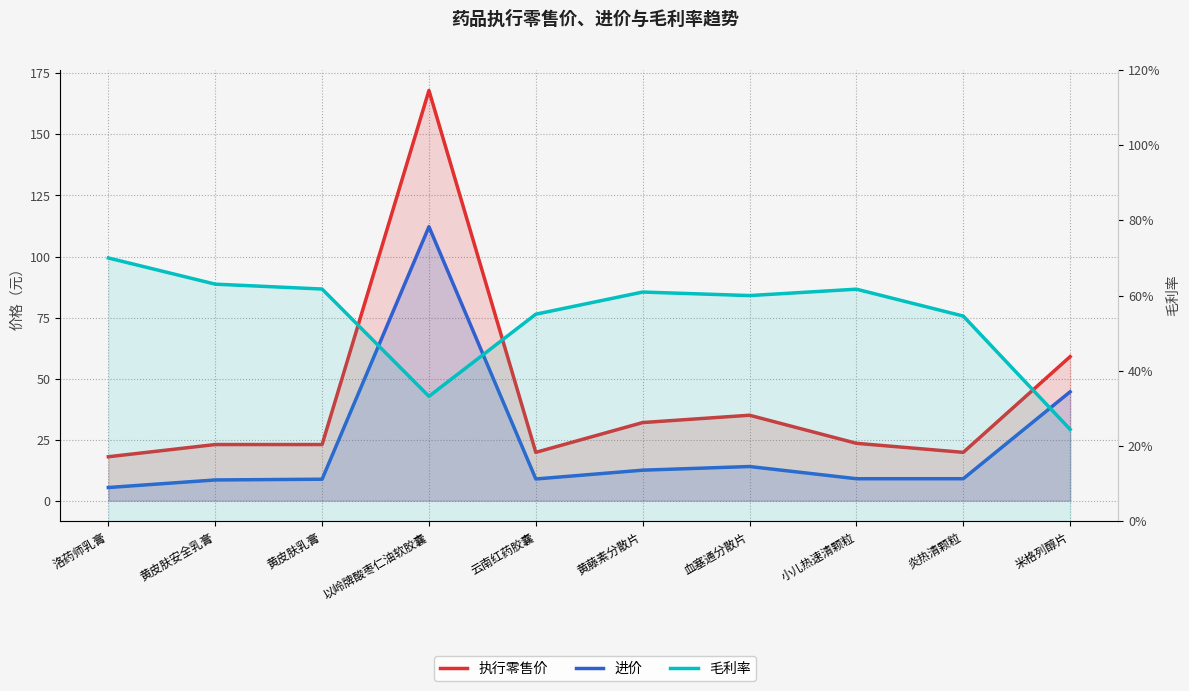

Where is 进价 nearest to the value 58?

米格列醇片